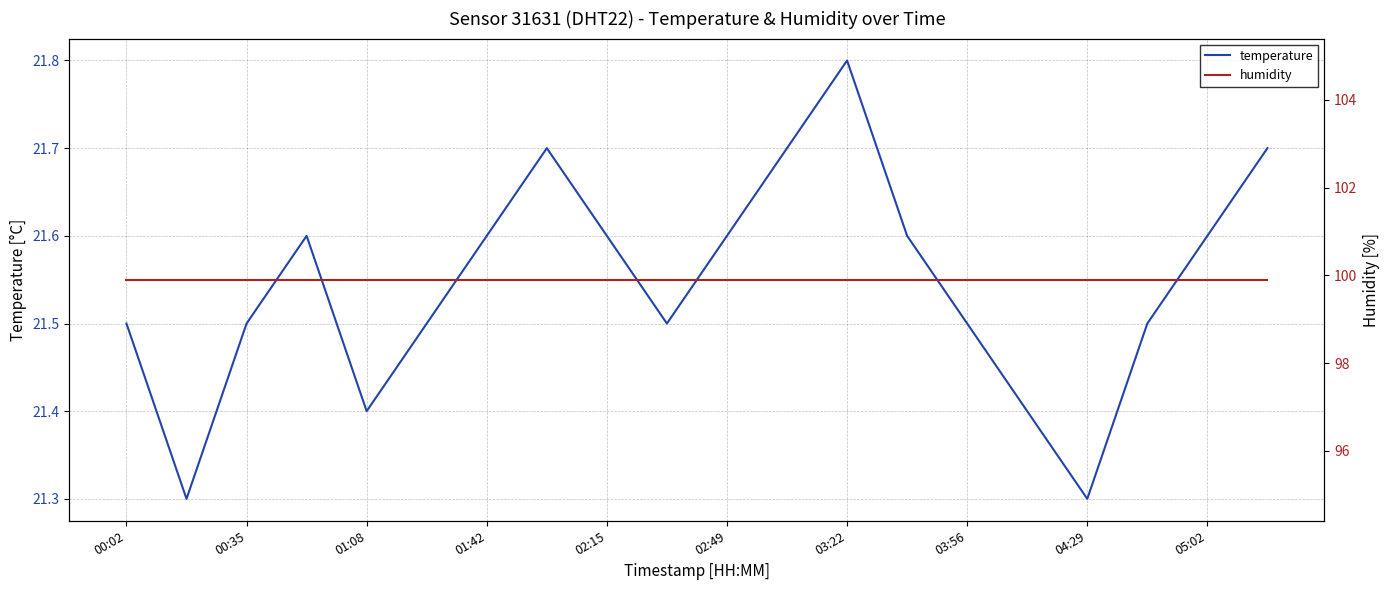

Count the number of categories in the chart.

20